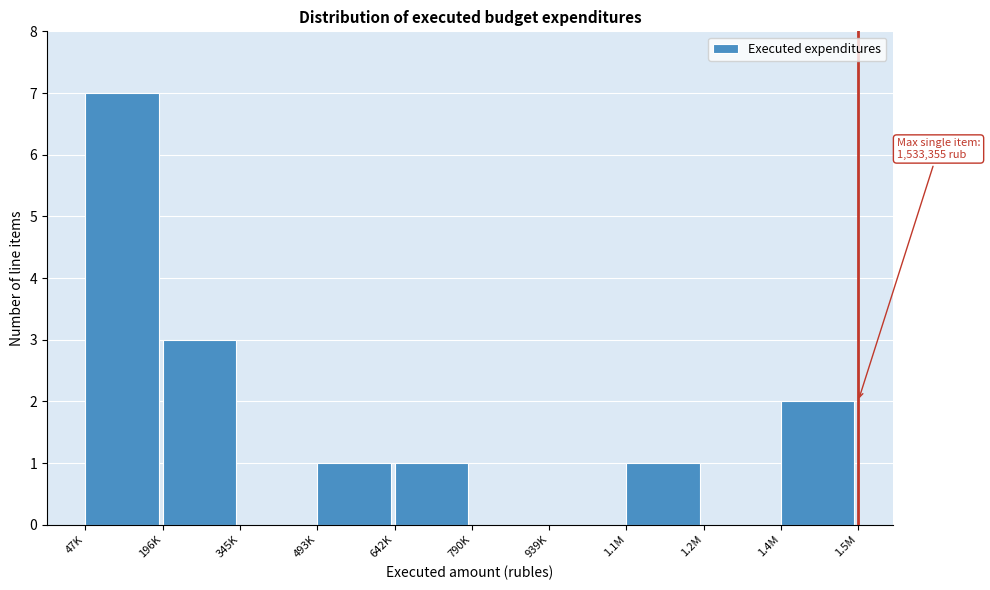

Reading right to left, extract all data points from this chart.

1.4M=2	1.2M=0	1.1M=1	939K=0	790K=0	642K=1	493K=1	345K=0	196K=3	47K=7